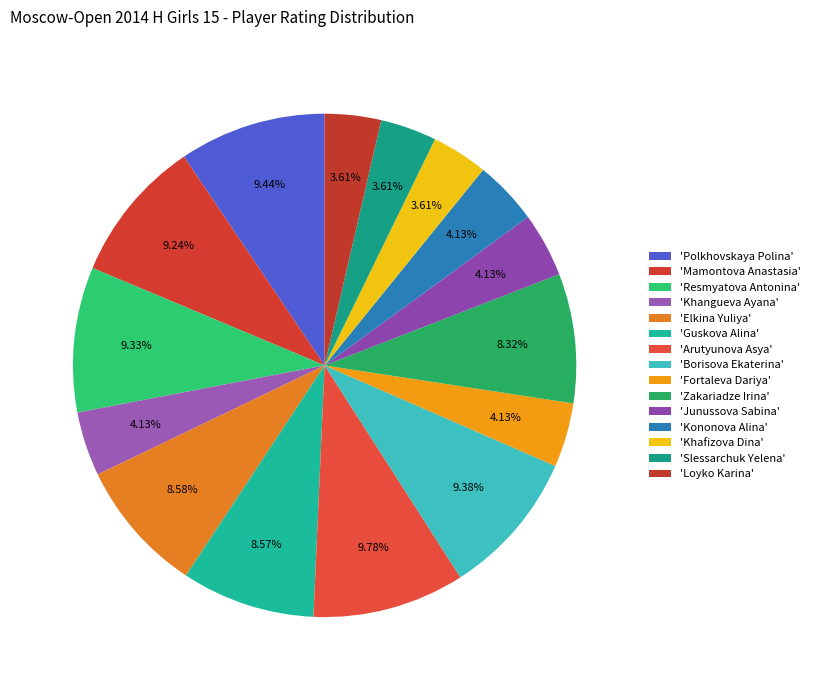

How many slices are in this pie chart?

15